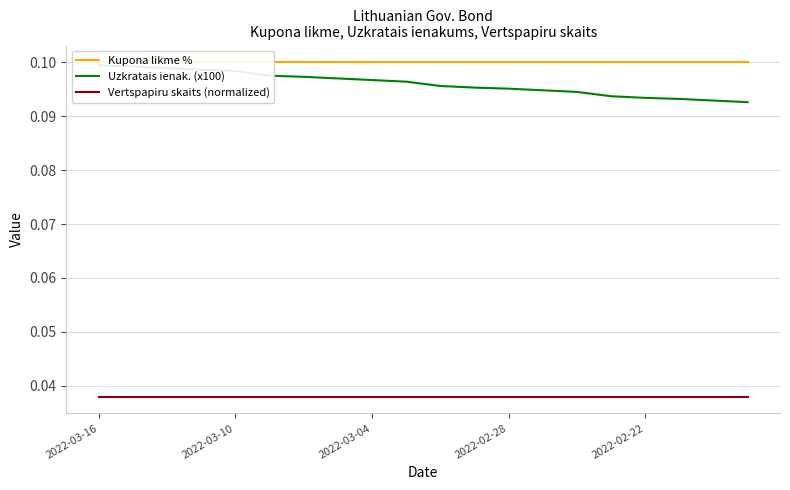

True or false: Kupona likme % and Uzkratais ienak. (x100) cross at least once.

False